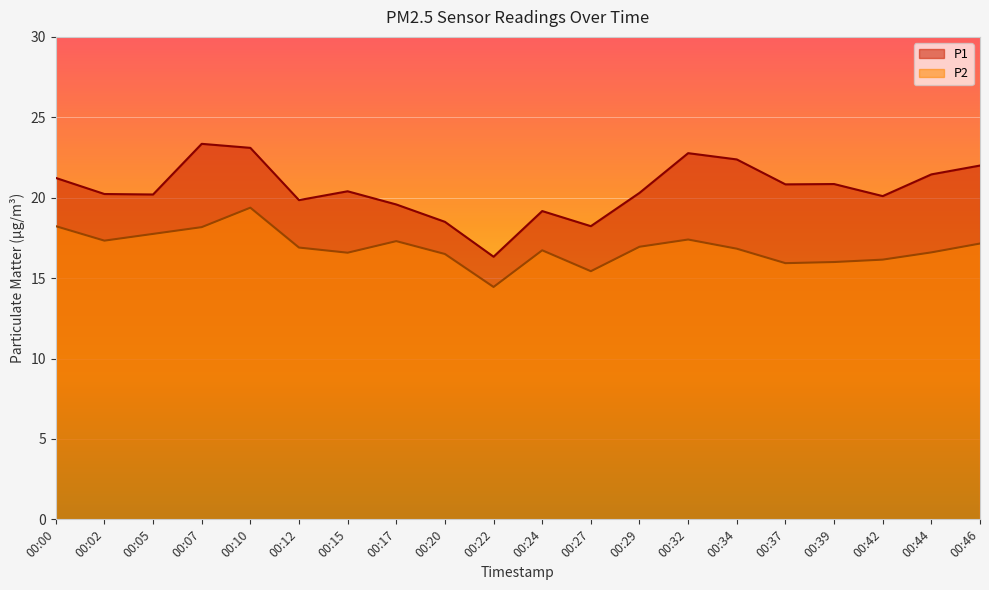

What is the value of the P2 point at the 1st from the left?

18.2